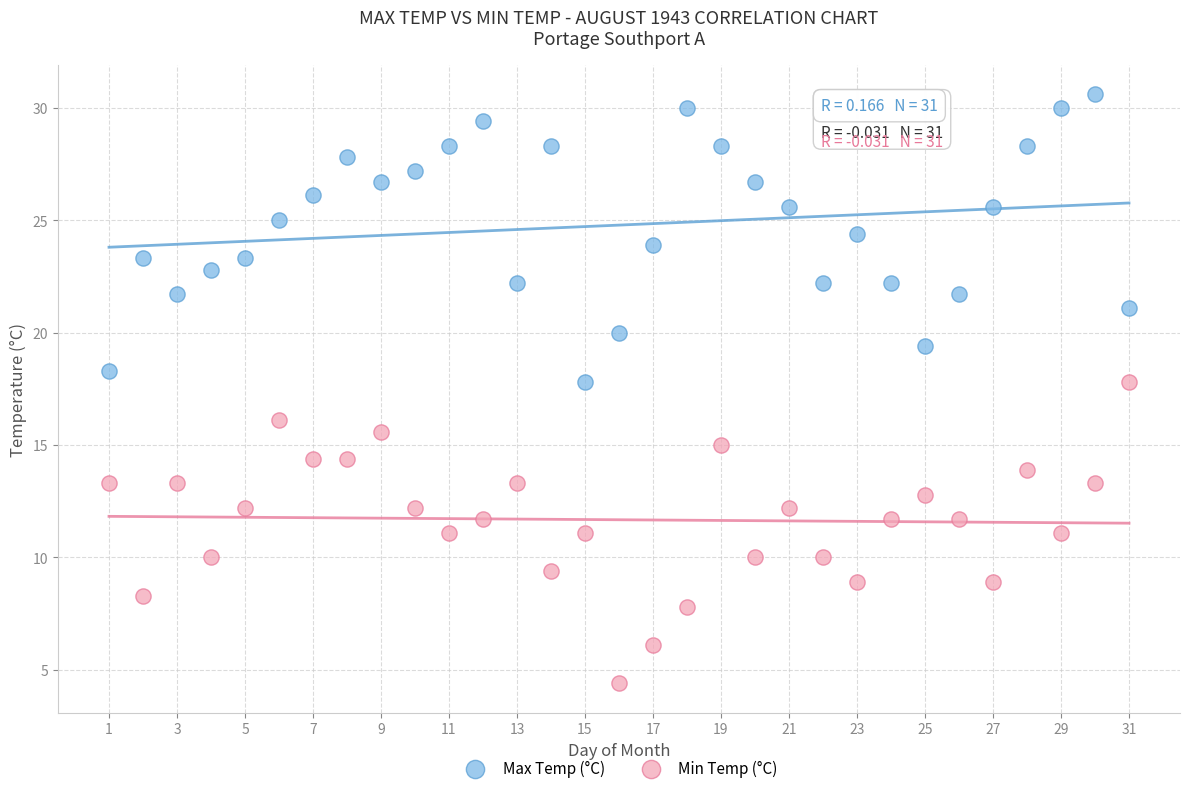

Across all data points, what is the range of X values (max minus min)?

30.0